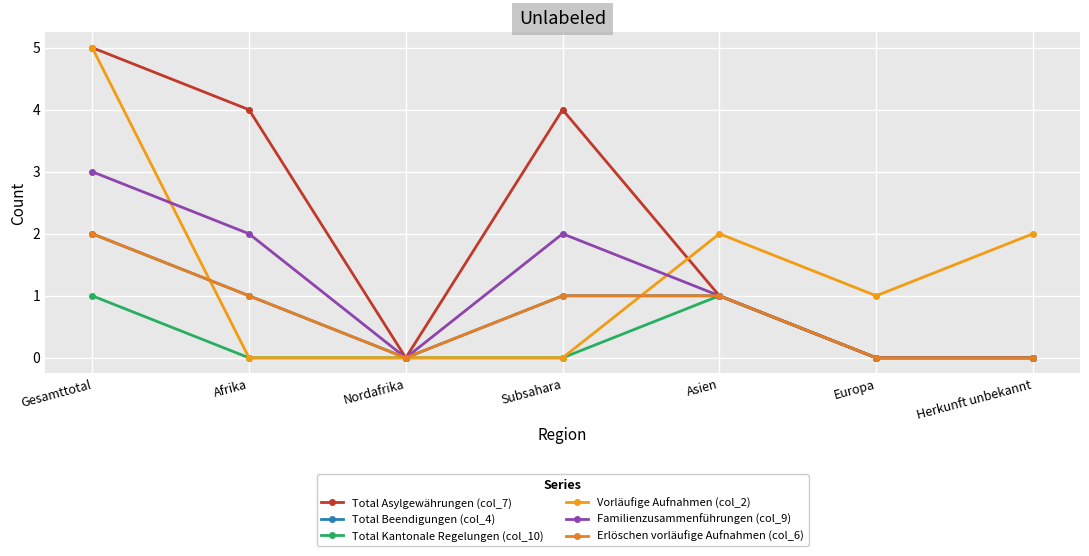

Reading left to right, transcribe all the data shown in this chart.

Total Asylgewährungen (col_7): 5	4	0	4	1	0	0
Total Beendigungen (col_4): 2	1	0	1	1	0	0
Total Kantonale Regelungen (col_10): 1	0	0	0	1	0	0
Vorläufige Aufnahmen (col_2): 5	0	0	0	2	1	2
Familienzusammenführungen (col_9): 3	2	0	2	1	0	0
Erlöschen vorläufige Aufnahmen (col_6): 2	1	0	1	1	0	0